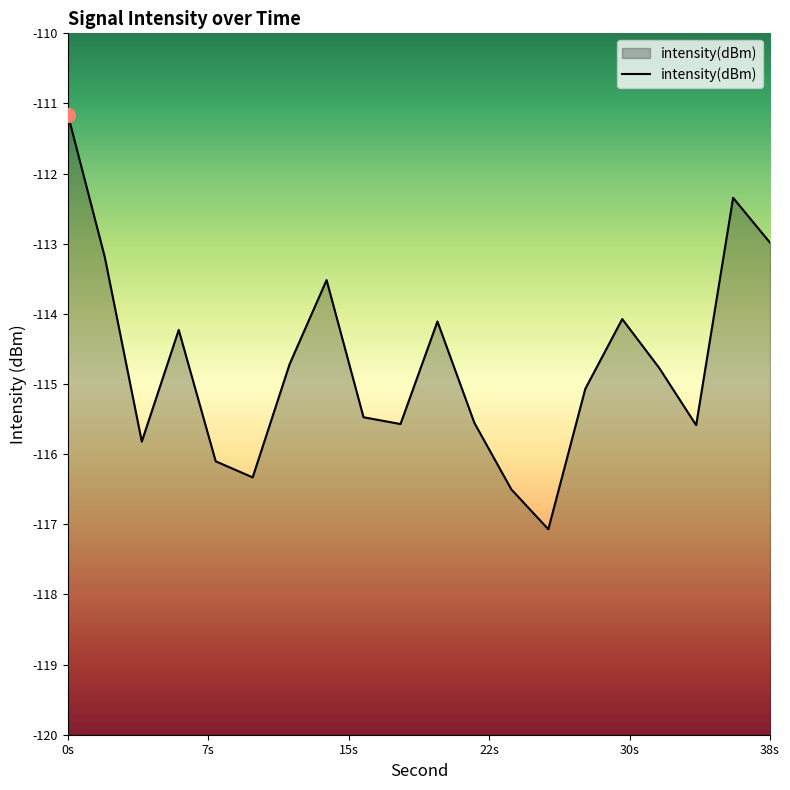

What is the greatest value displayed?

-111.2